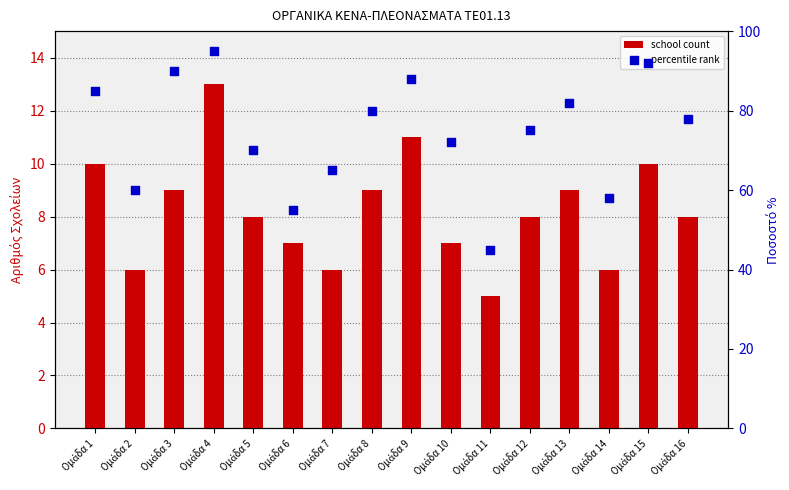

What is the total value across all series at Ομάδα 16?

86